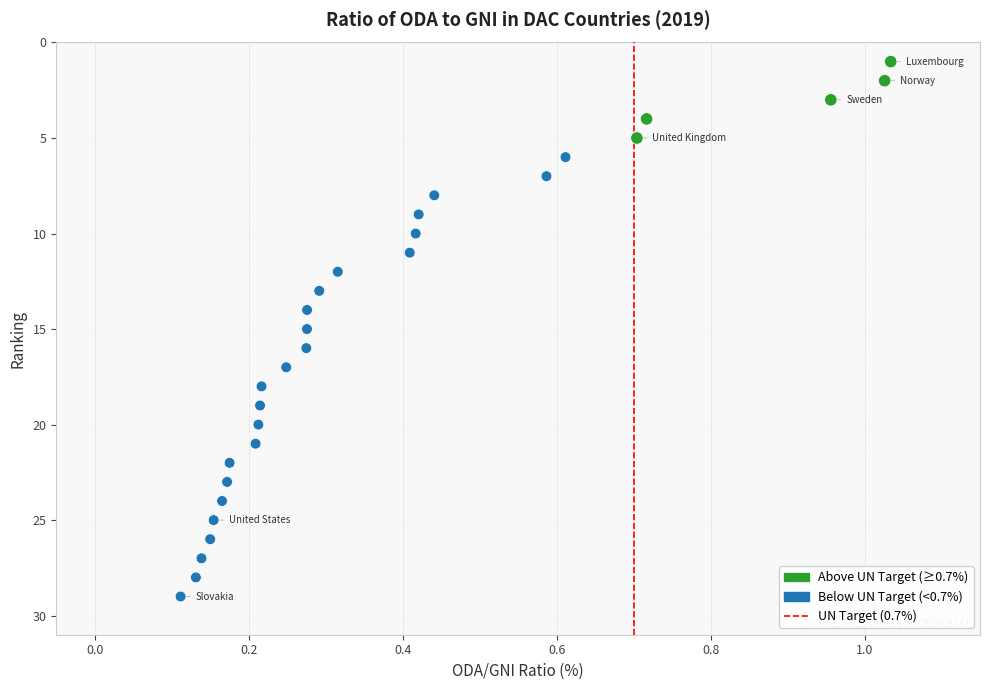

What is the range of Y values (max minus min)?

28